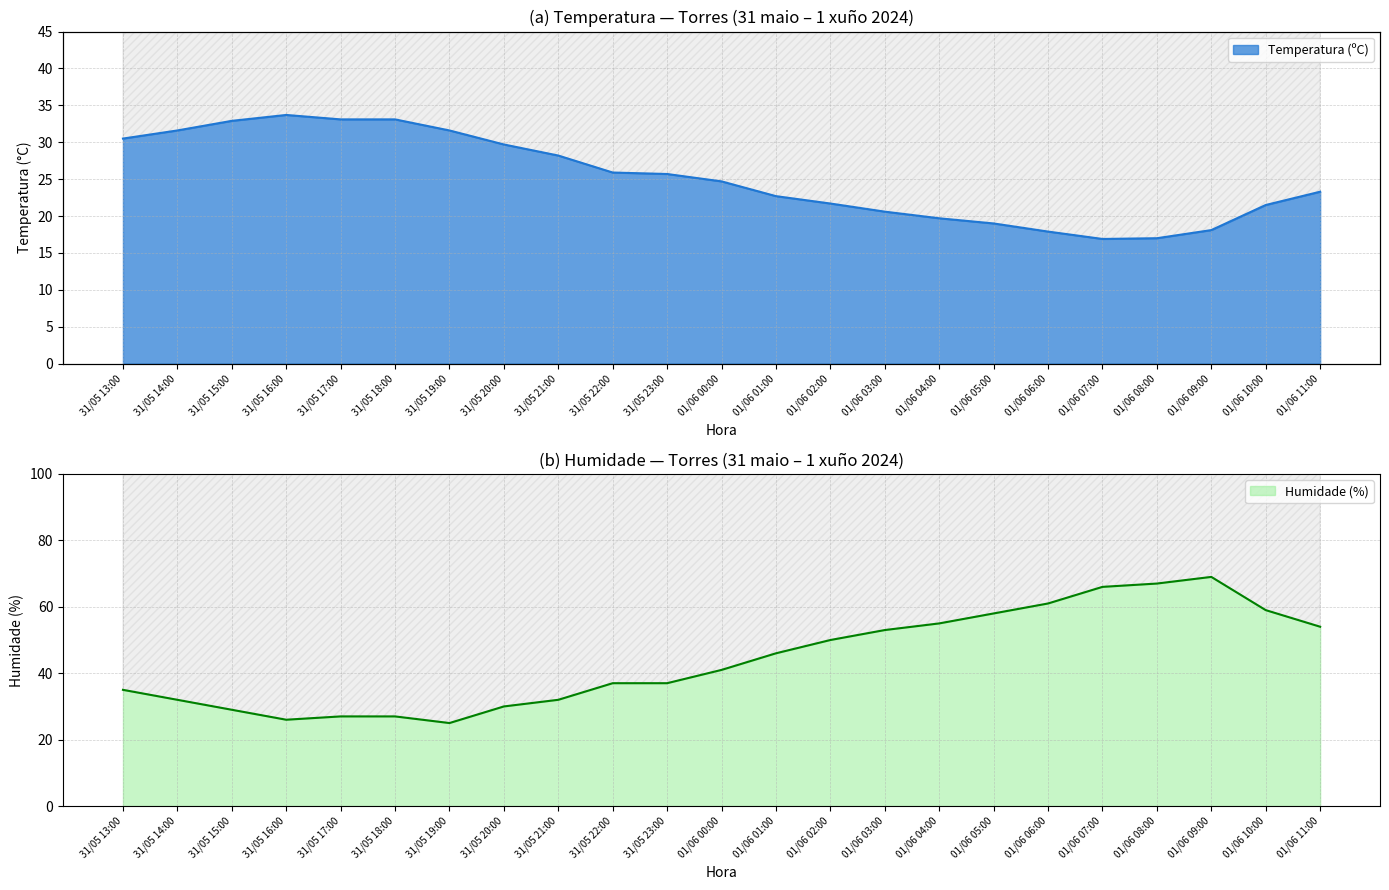

What is the sum of the Temperatura (ºC) values at 01/06 01:00 and 01/06 05:00?

41.7